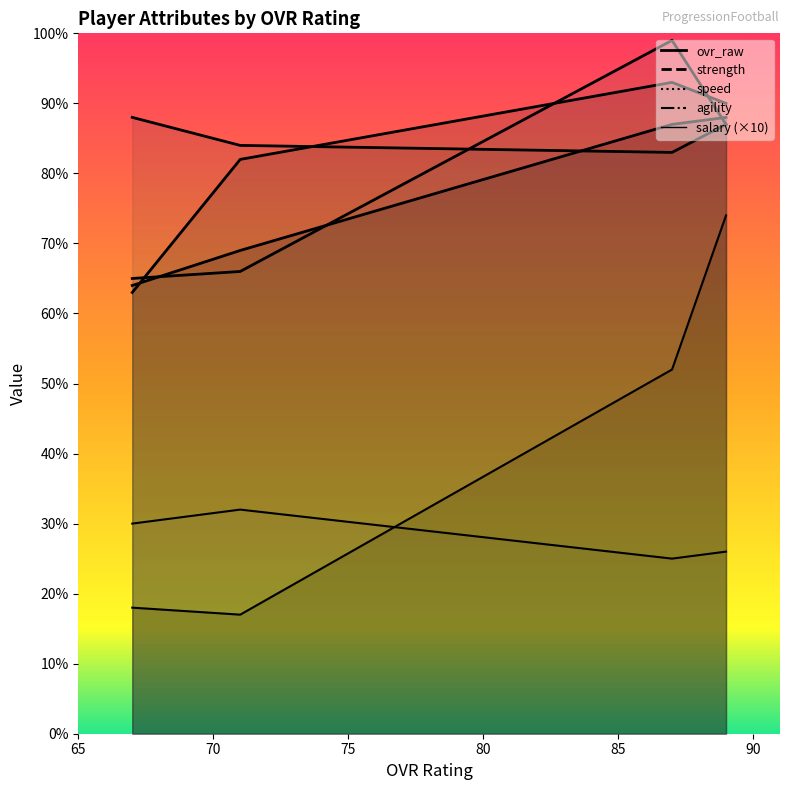

Is the value of speed at 87 greater than the value of ovr_raw at 67?

Yes